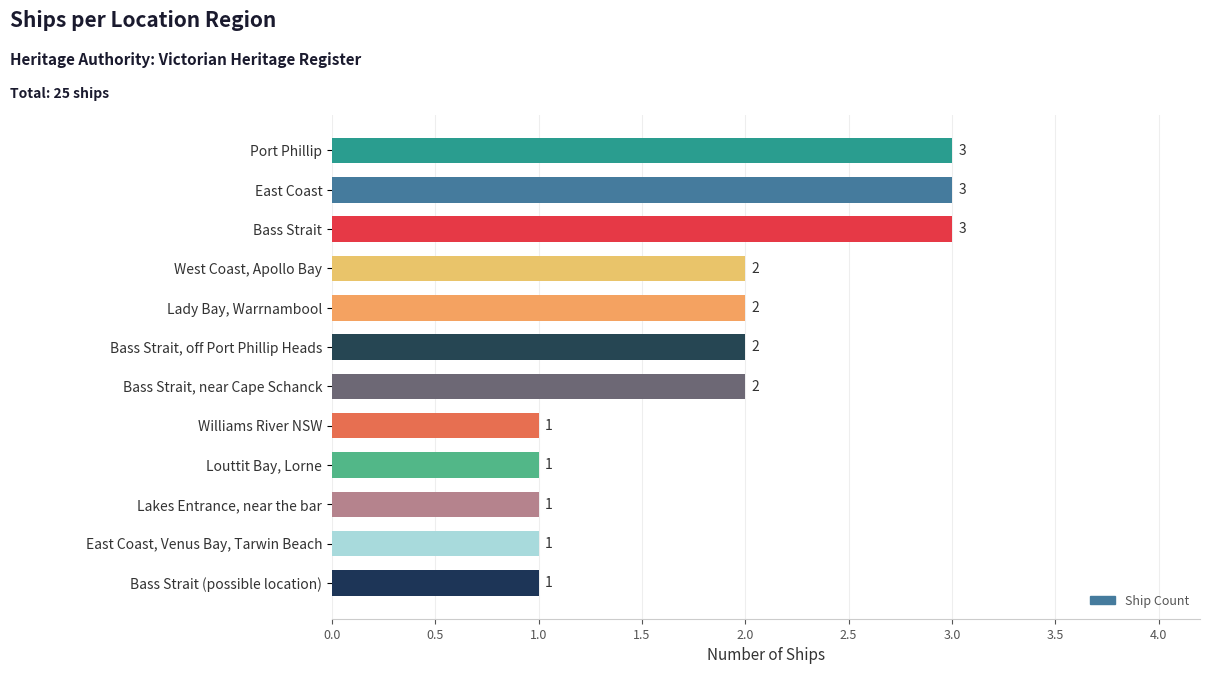

How many values are between 1 and 3?

12